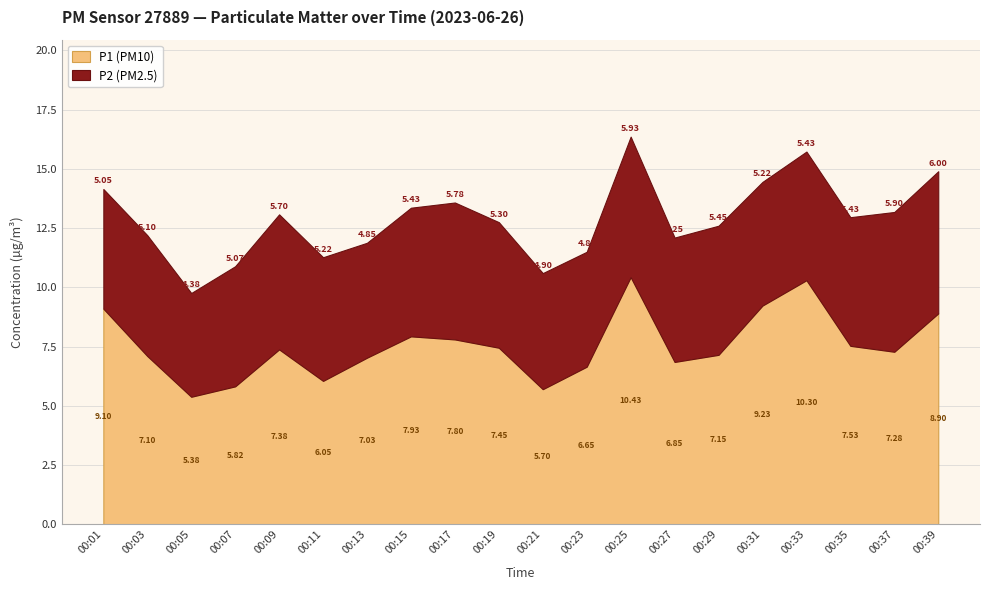

How many data points does each series have?

20